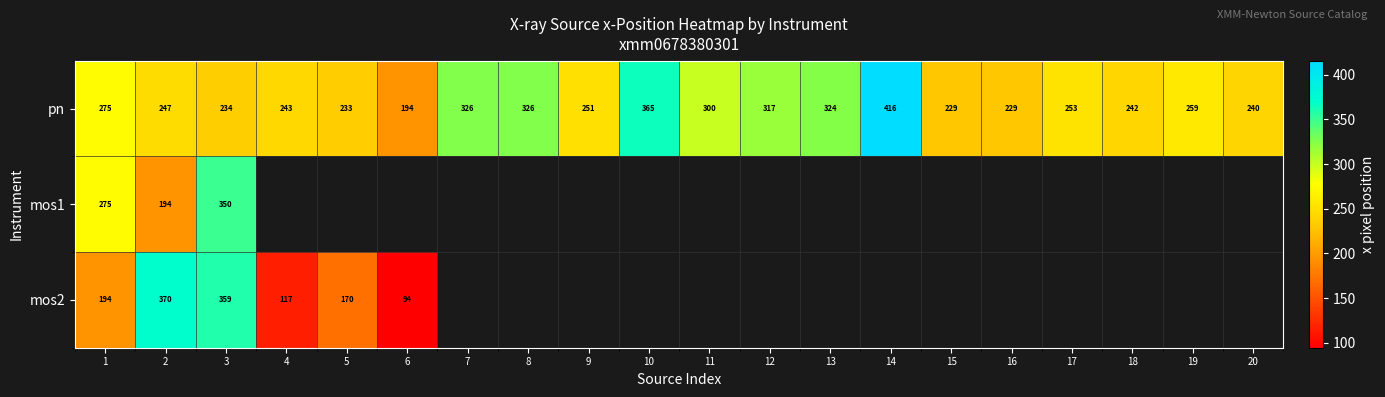

Between 5 and 3, which is larger?

3